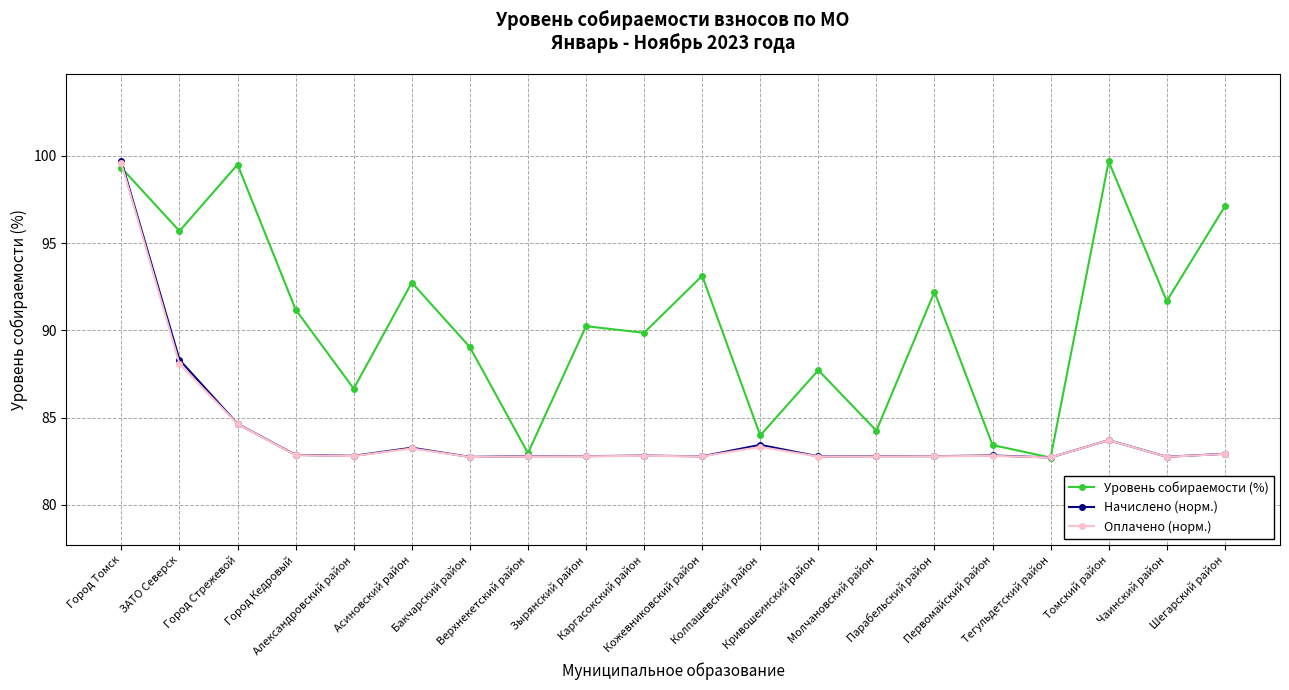

What is the difference between the second highest and second lowest values in the Начислено (норм.) series?

5.6